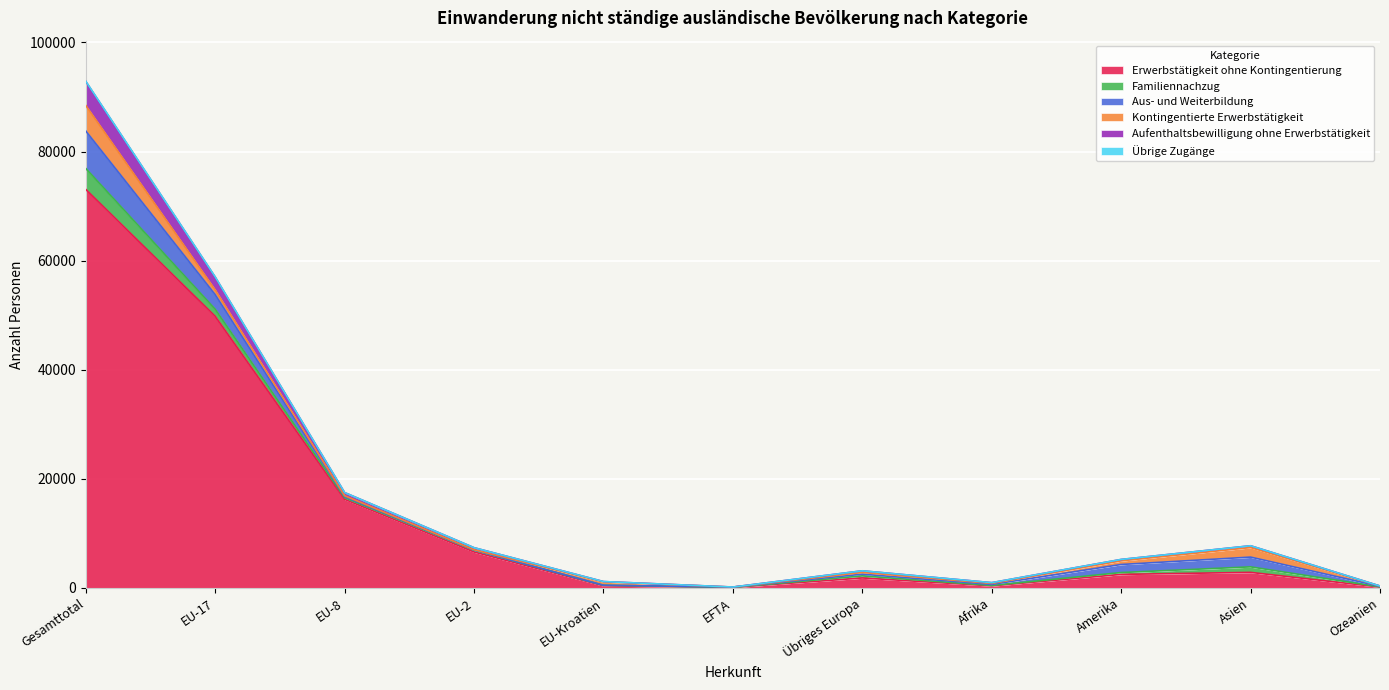

The Übrige Zugänge series shows 3937 at Übriges Europa. True or false?

False